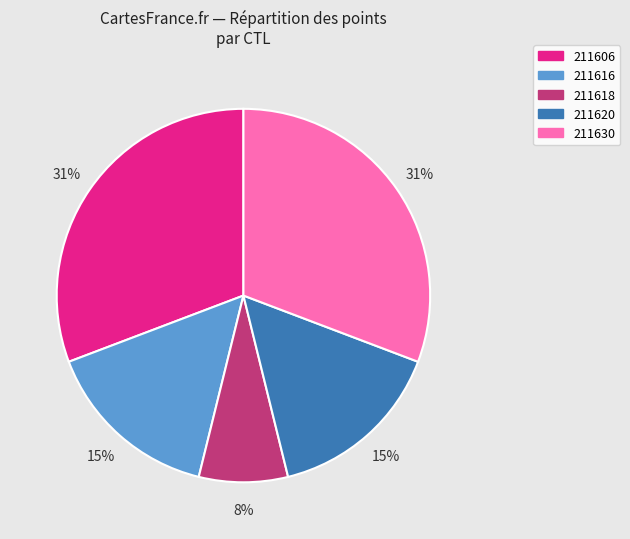

Does any single category account for the majority?

No